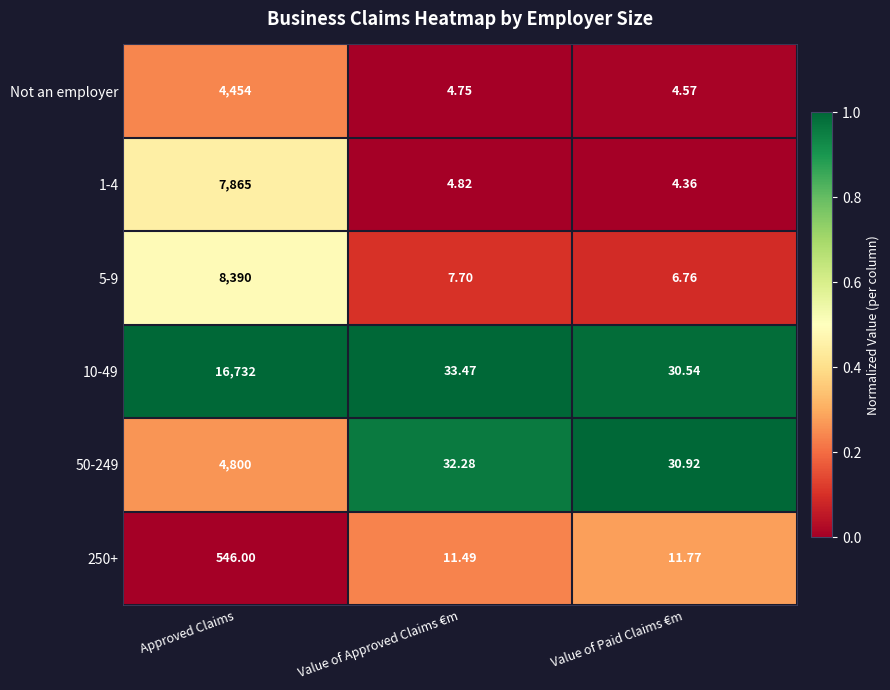

At which category does the chart reach its minimum across all series?

Value of Paid Claims €m